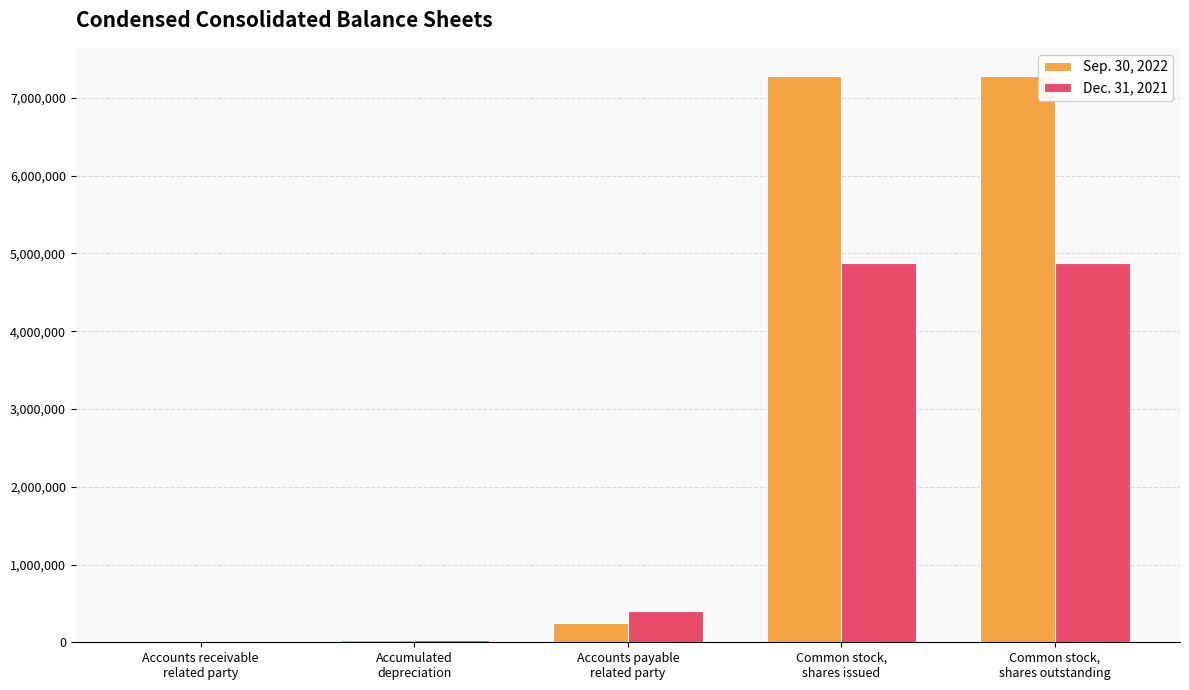

At which label is Sep. 30, 2022 closest to 3643436?

Accounts payable
related party